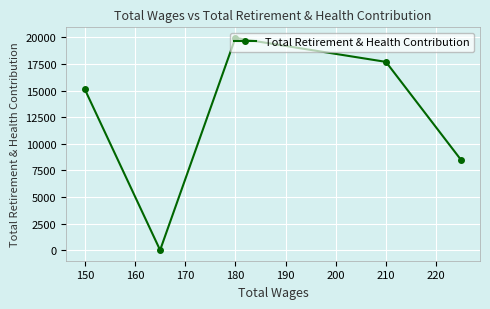

Reading right to left, transcribe all the data shown in this chart.

8464	17700	19950	0	15113